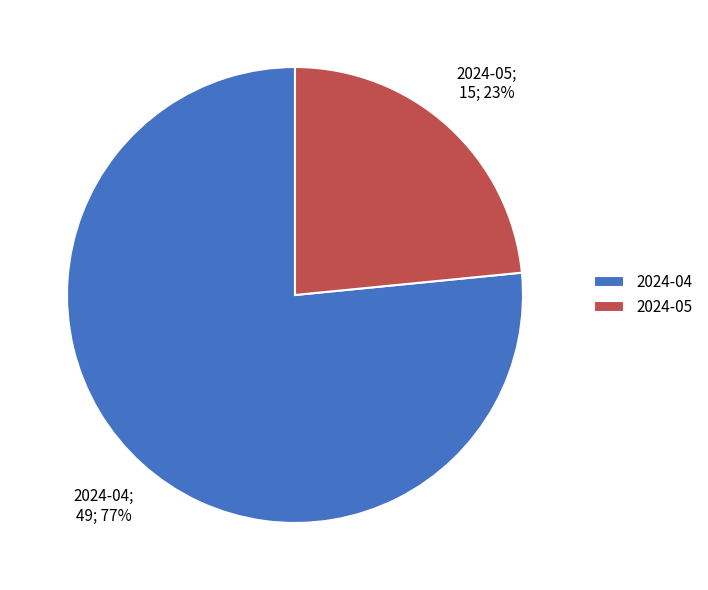

Which category has the smallest portion of the pie?

2024-05